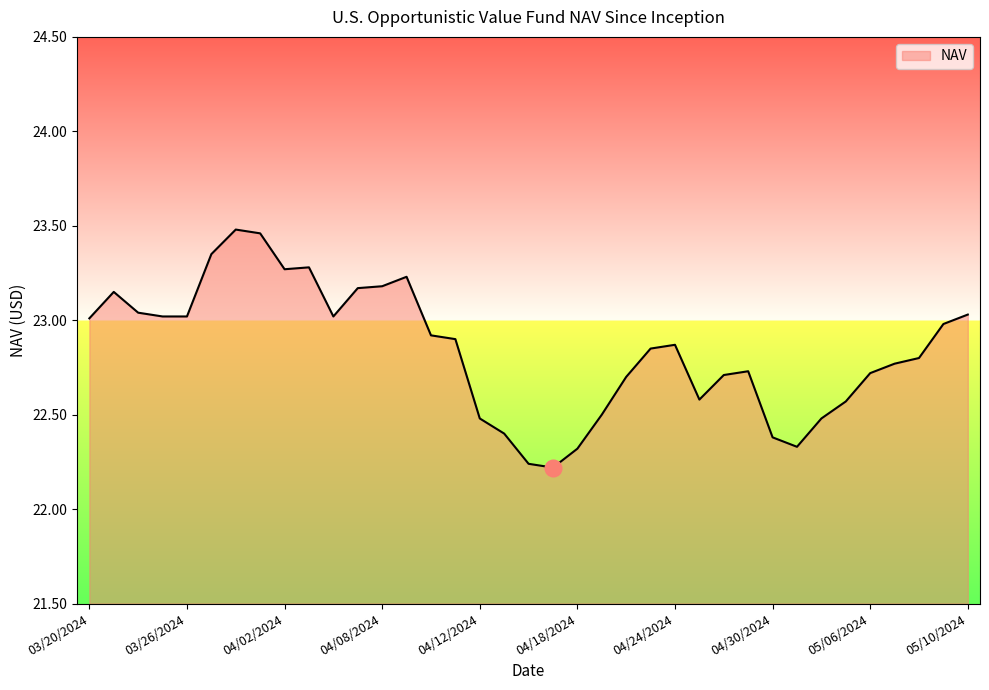

What is the difference between the maximum and minimum values?

1.3